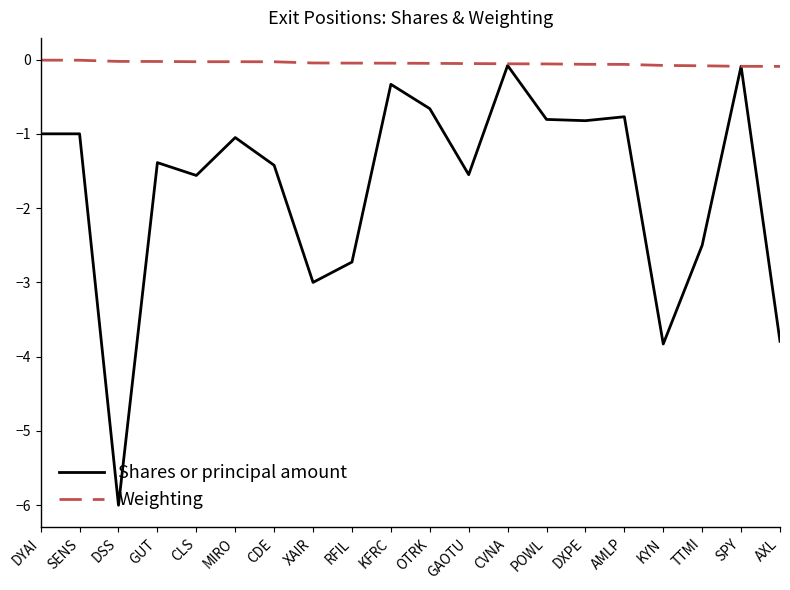

What is the spread (max minus min) of values at AMLP?

0.7